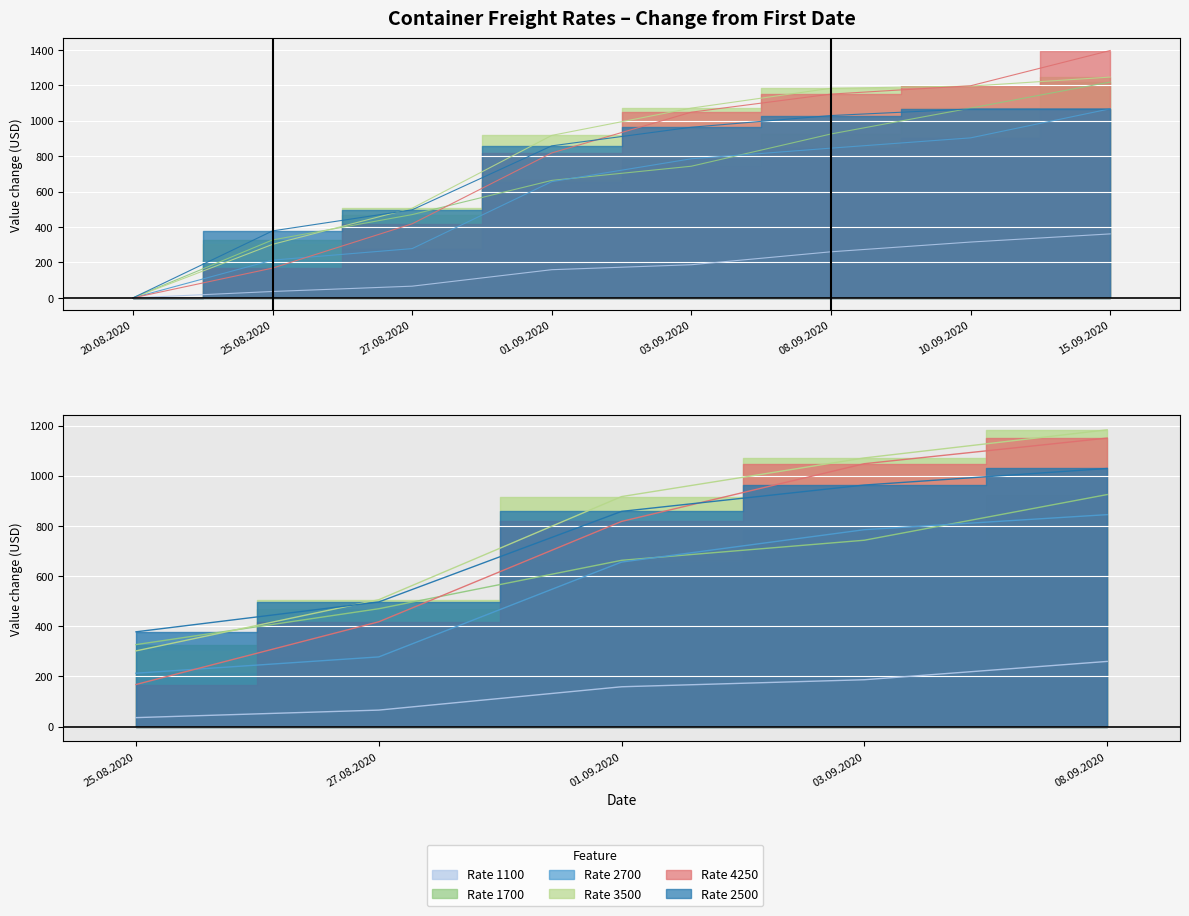

What is the sum of all 1100 values?

1384